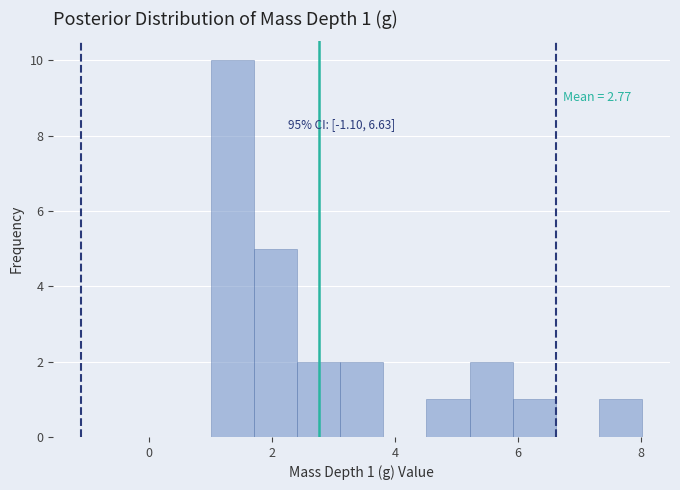

Read against the x-axis, roughly where is the centre of the tallest bar?

1.4